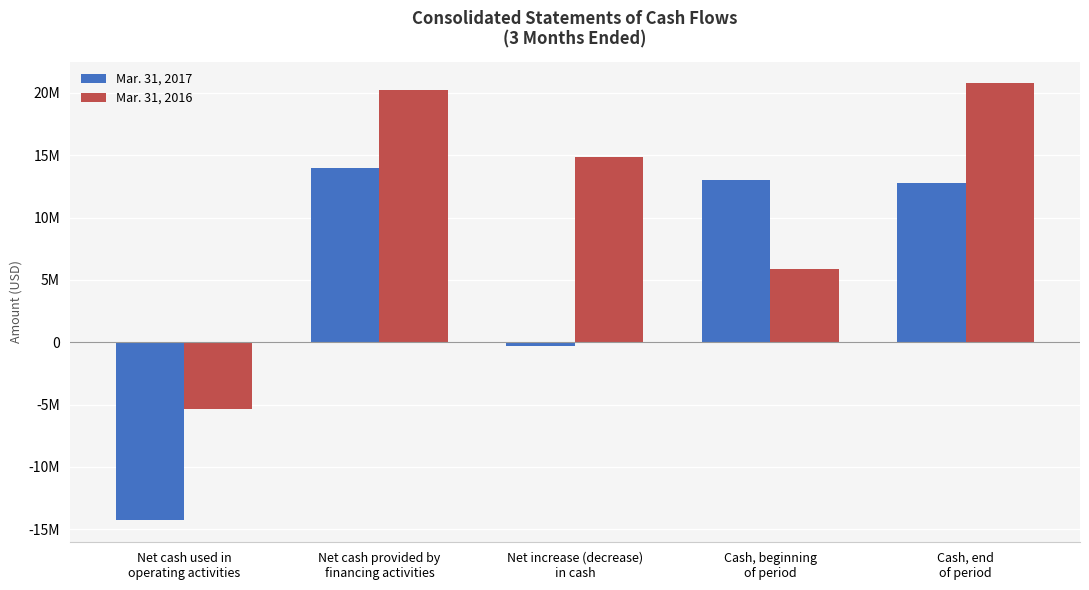

Does the chart contain any negative values?

Yes